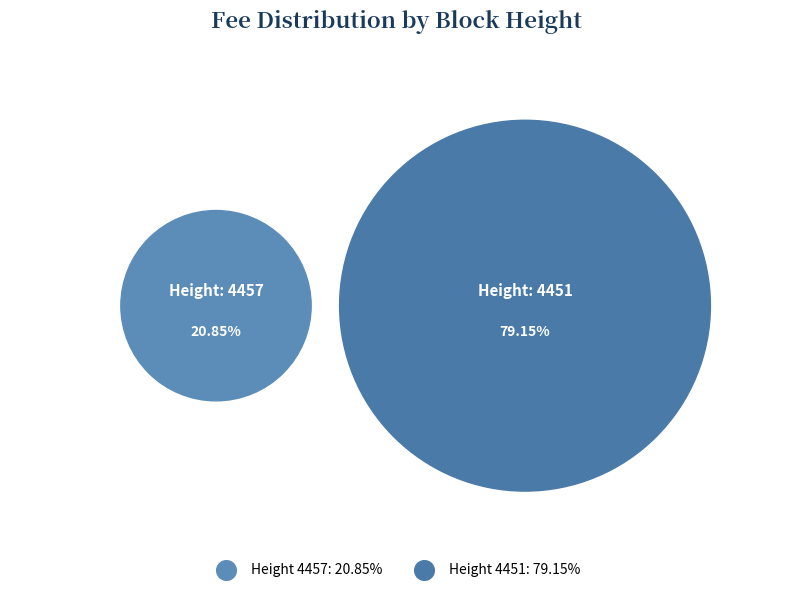

How many segments does this pie chart have?

2